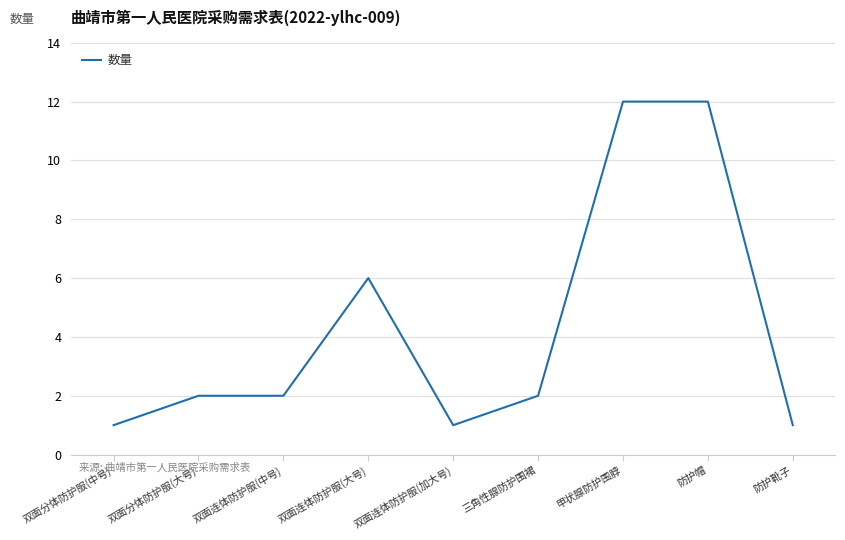

What is the difference between the maximum and minimum values?

11